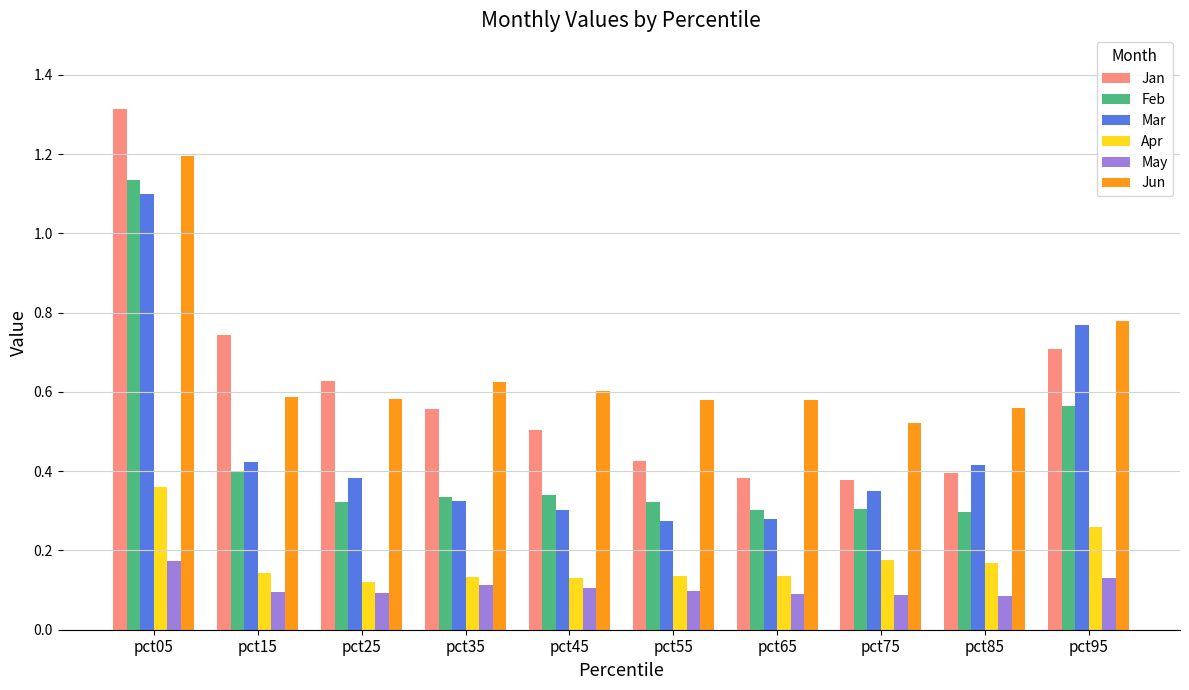

The value of Jun at pct25 is 1.0. True or false?

False